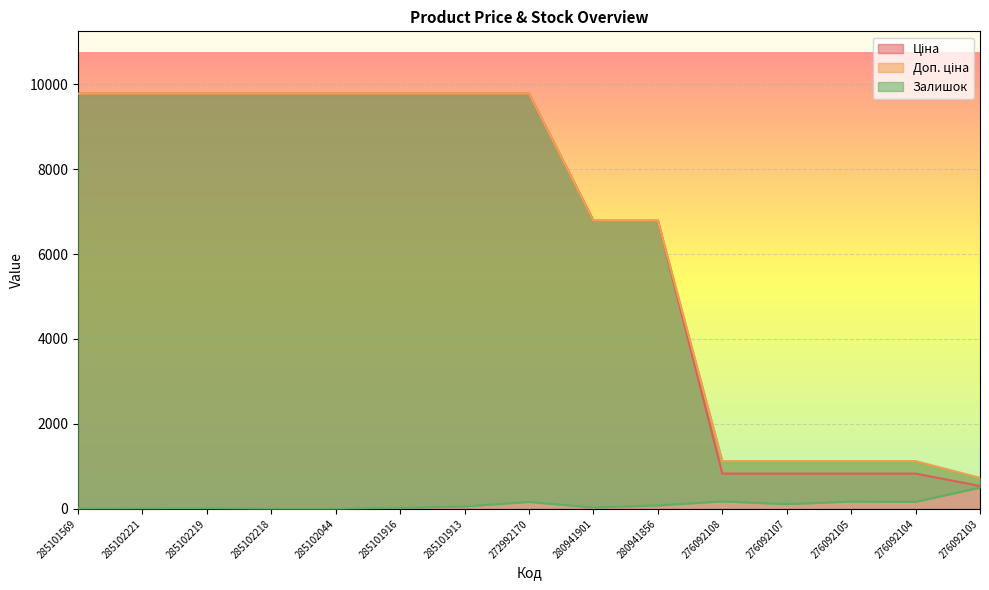

At which label does Доп. ціна first exceed 9775?

285101569